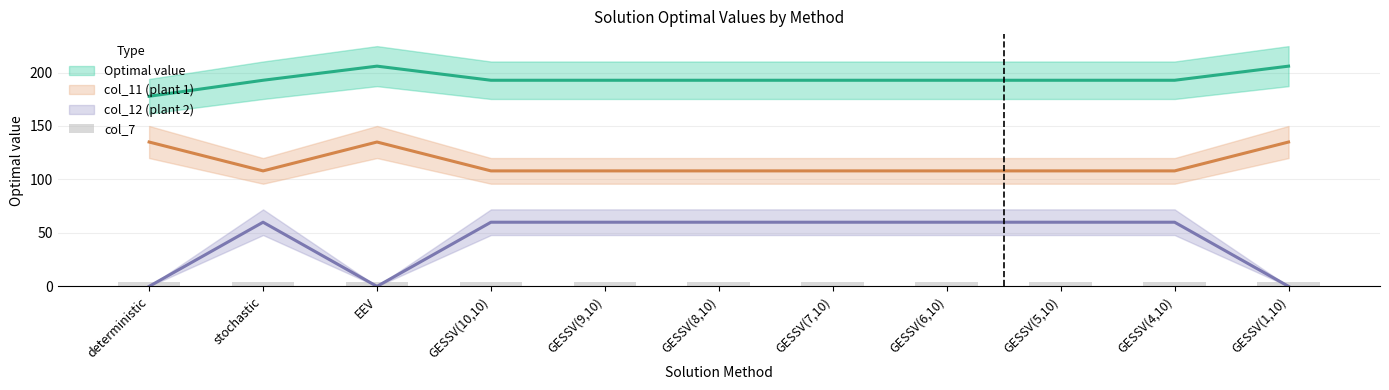

What is the difference between the second highest and minimum values in the Optimal value series?

28.2